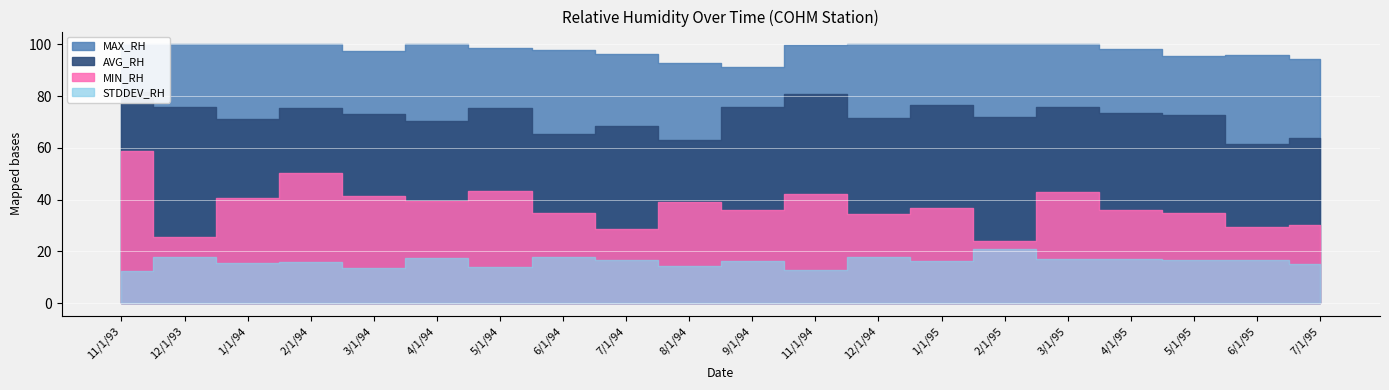

How many distinct data groups are displayed?

4